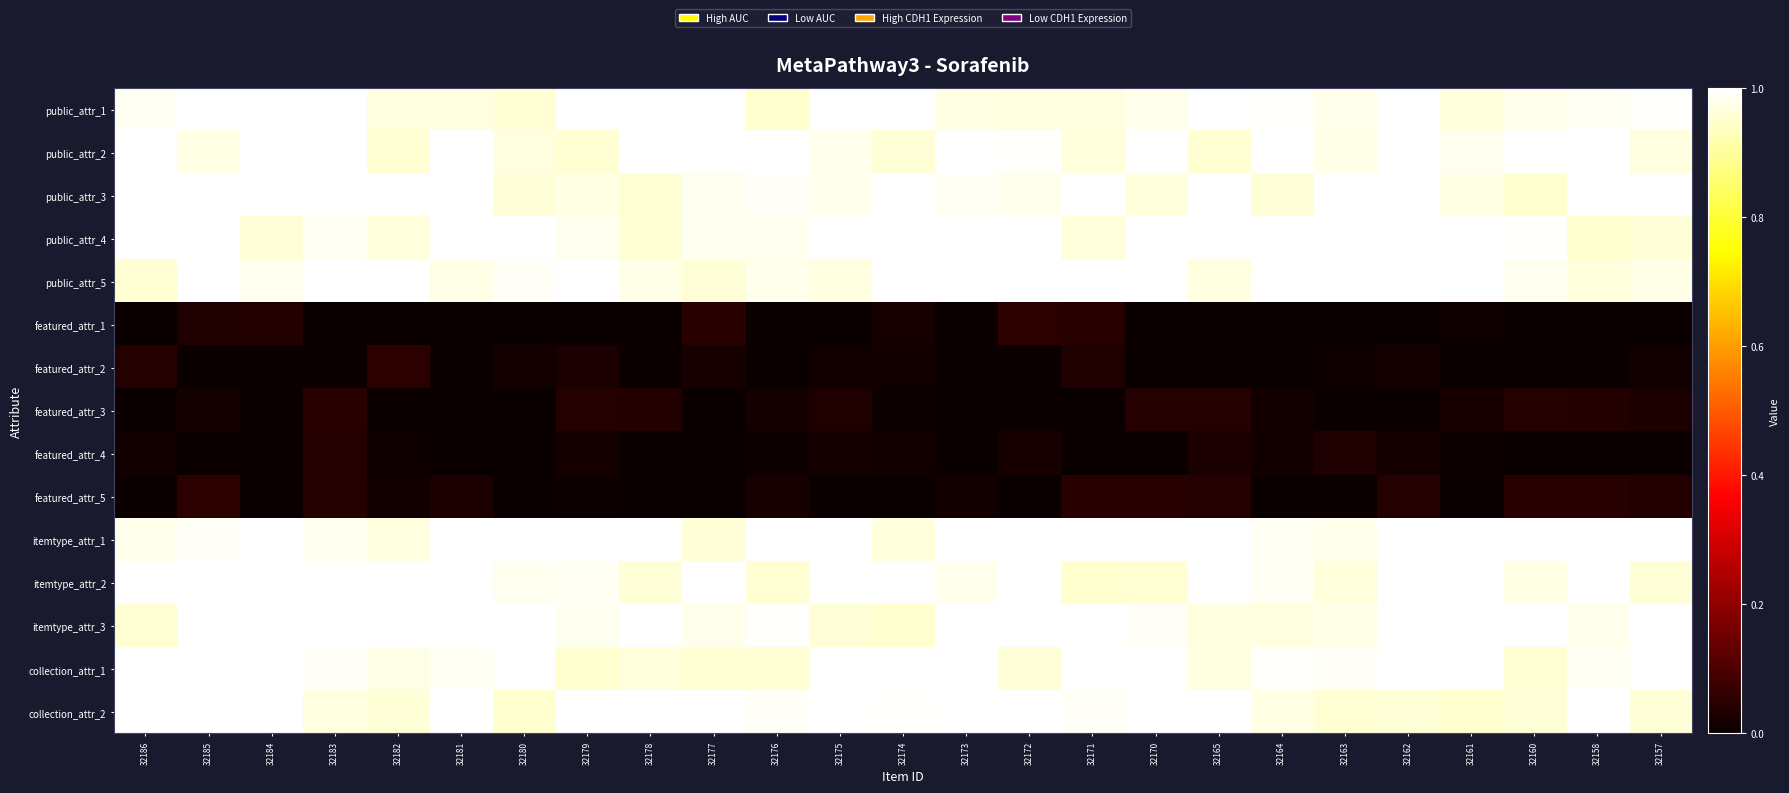

Count the number of categories in the chart.

25